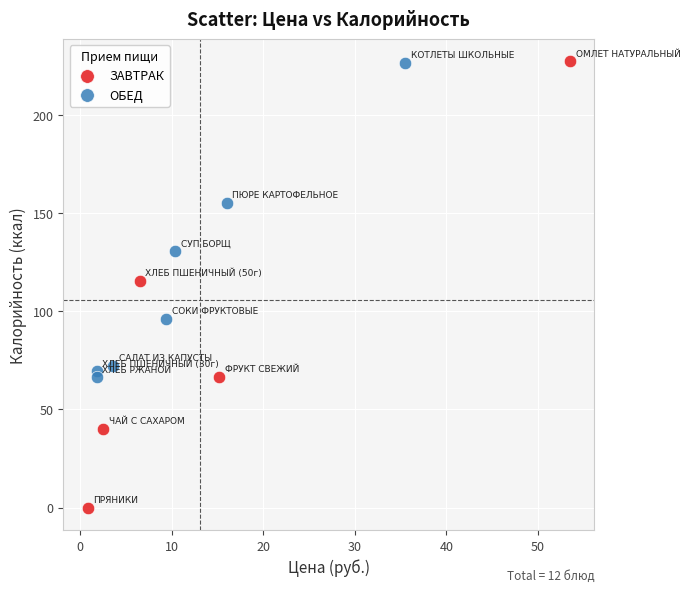

Which series has the widest spread of Y values?

ЗАВТРАК